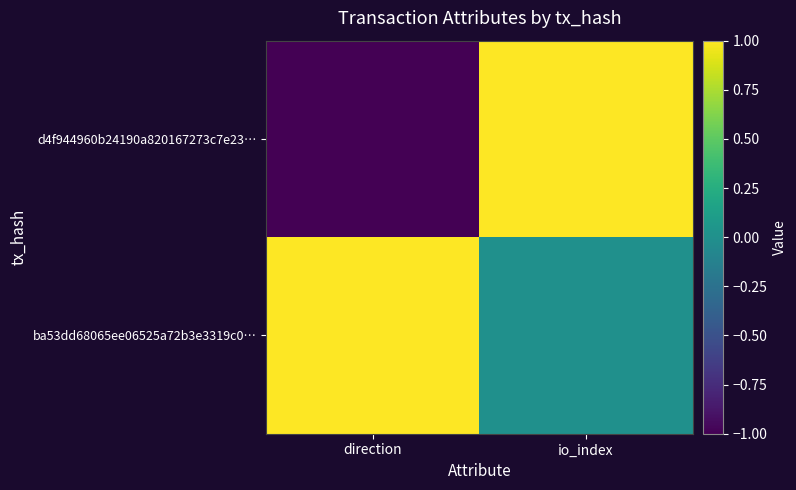

Reading left to right, what are all the values shown in this chart?

d4f944960b24190a820167273c7e23…: direction=-1	io_index=1
ba53dd68065ee06525a72b3e3319c0…: direction=1	io_index=0